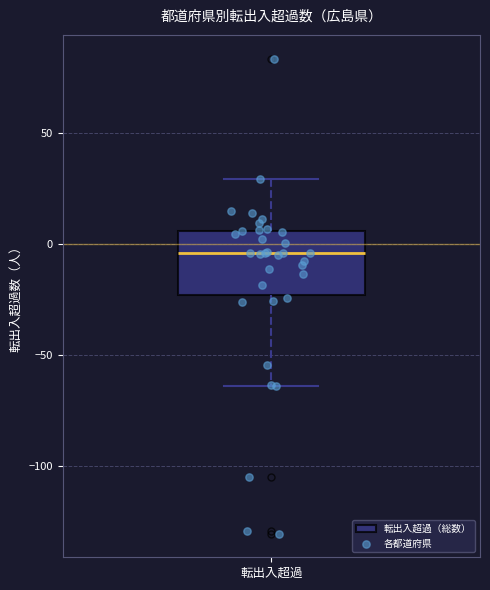

Transcribe this box plot: give where the median line is, the range the box spans, and where the two whiskers end, as read against the y-axis. The values are not printed on the chart, so give them approximately, as read against the axis.

median -5, box -25 to 5, whiskers -65 to 30